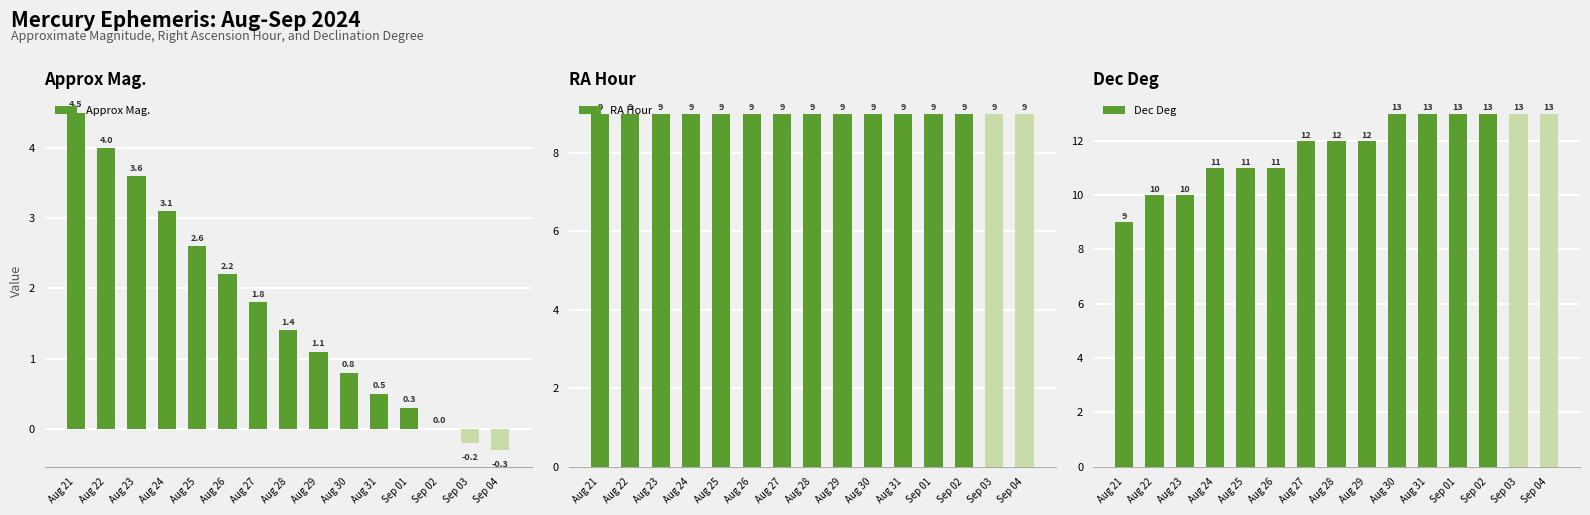

List the labels in order of Approx Mag. value, smallest first.

Sep 04, Sep 03, Sep 02, Sep 01, Aug 31, Aug 30, Aug 29, Aug 28, Aug 27, Aug 26, Aug 25, Aug 24, Aug 23, Aug 22, Aug 21